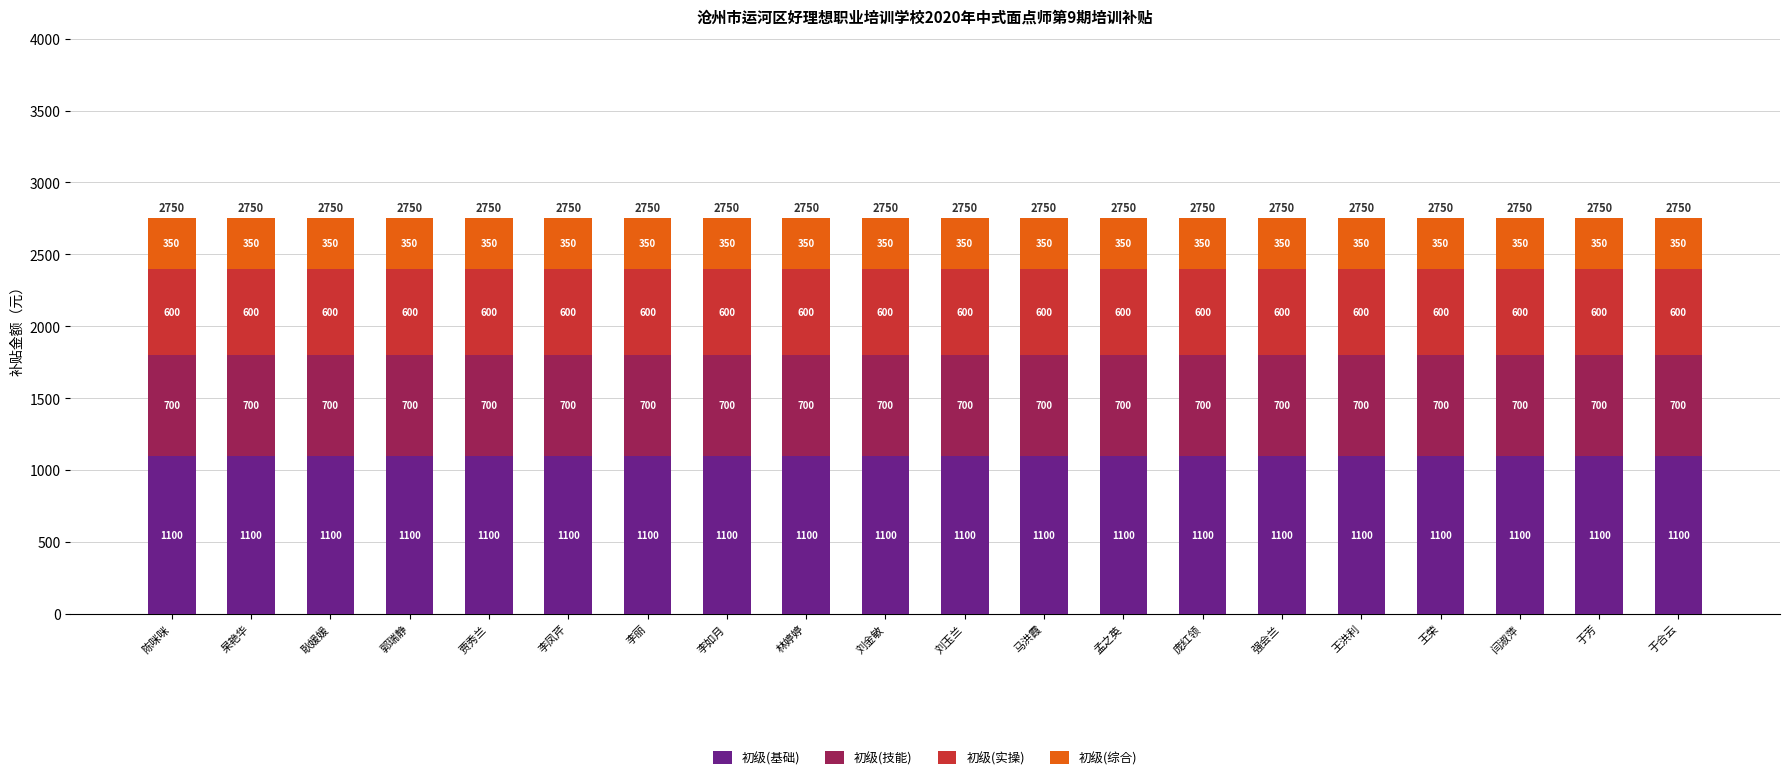

What is the average value of the 初级(基础) series?

1100